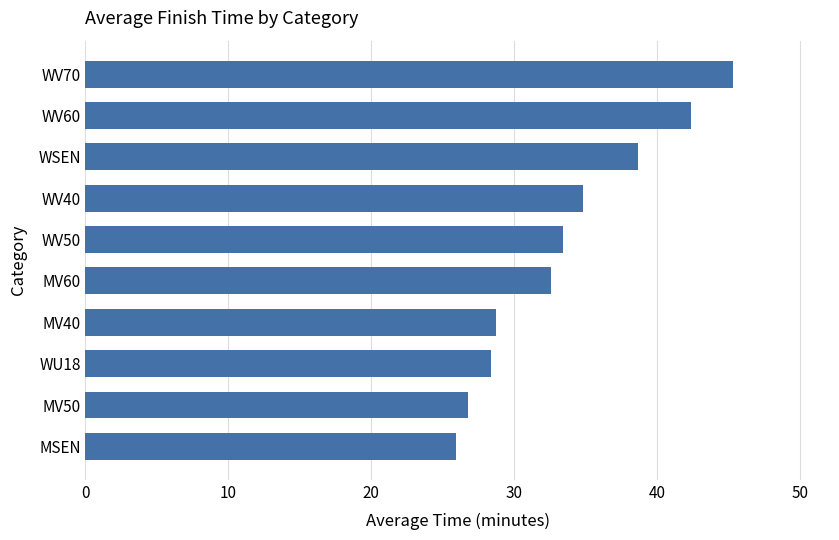

What value does the data have at WV50?

33.4